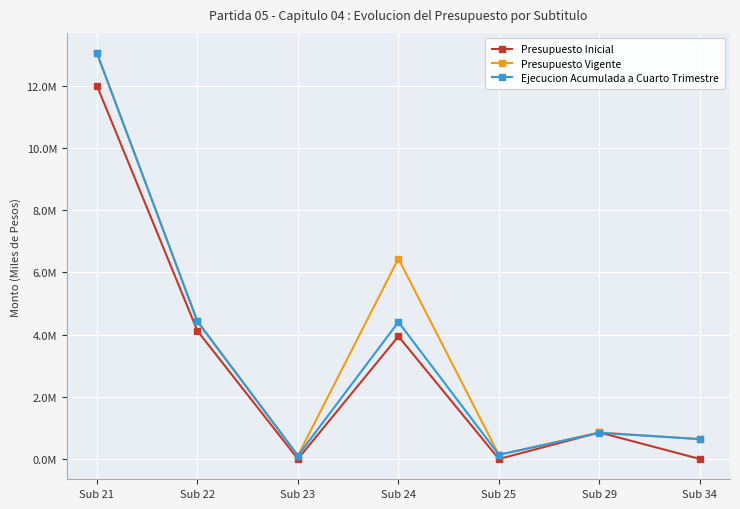

What are all the series names shown in the legend?

Presupuesto Inicial, Presupuesto Vigente, Ejecucion Acumulada a Cuarto Trimestre